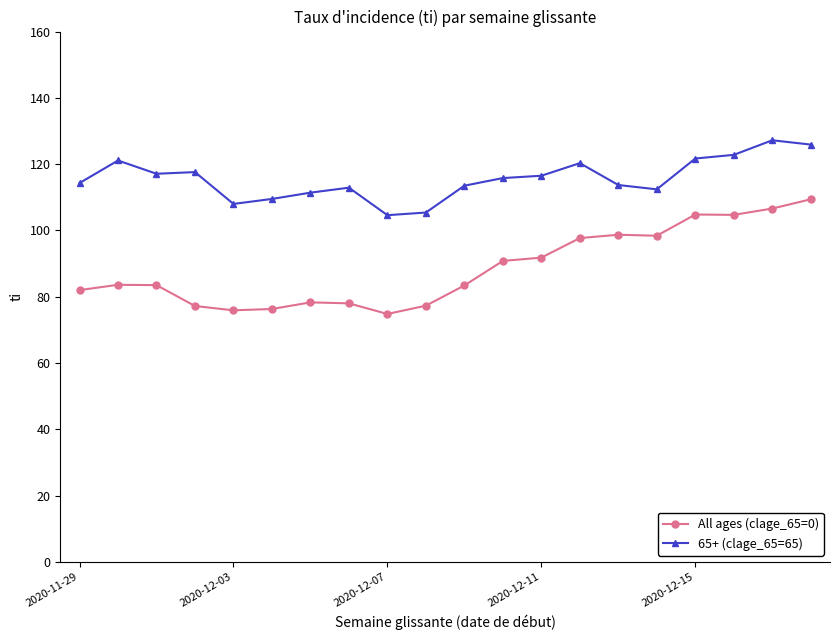

Rank the series by their average value, from lowest to highest.

All ages (clage_65=0), 65+ (clage_65=65)